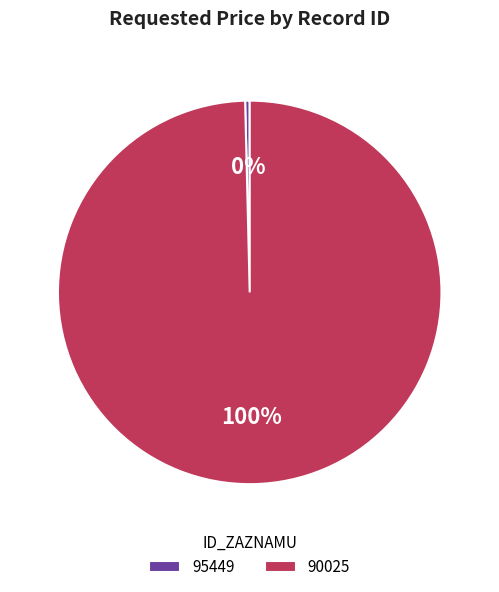

Which slice is the largest?

90025